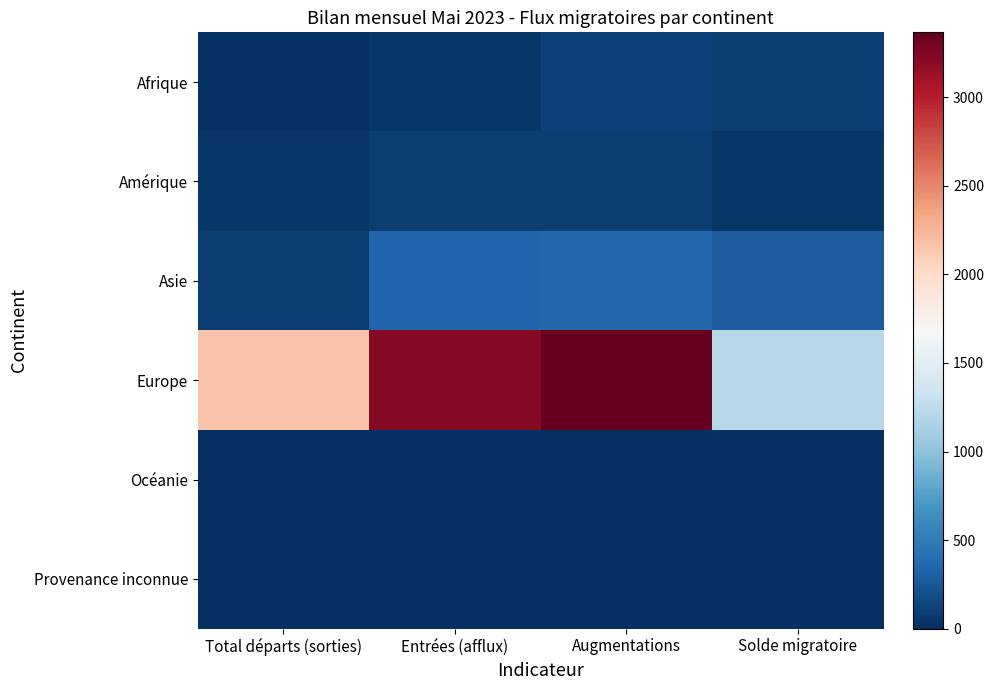

Rank the series by their maximum value, from highest to lowest.

Europe, Asie, Afrique, Amérique, Océanie, Provenance inconnue